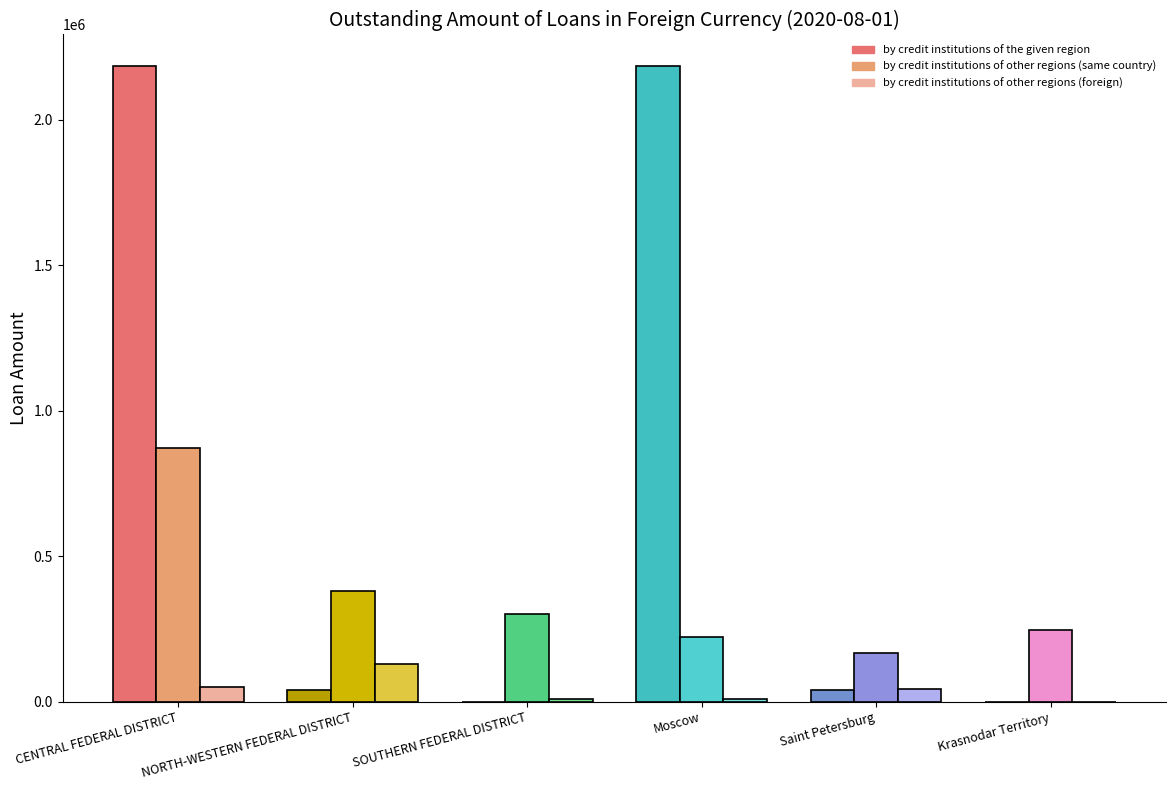

What is the value of the by credit institutions of the given region bar at the 5th from the left?

40572